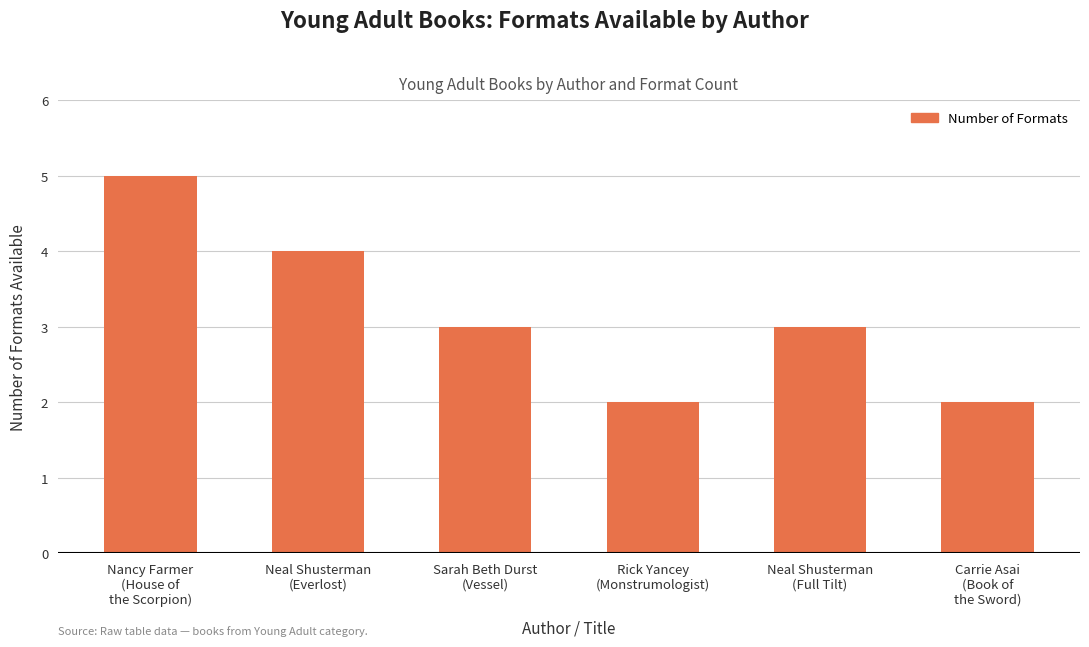

Does the chart contain any negative values?

No